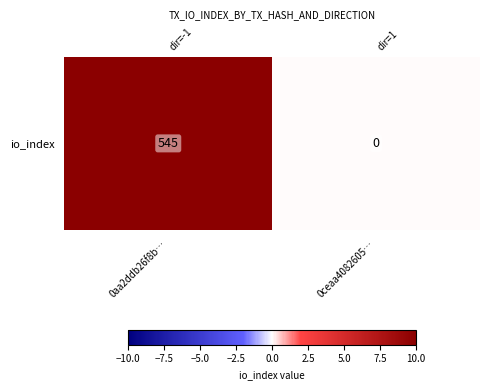

Which label corresponds to the largest value in the chart?

0aa2ddb26f8b…